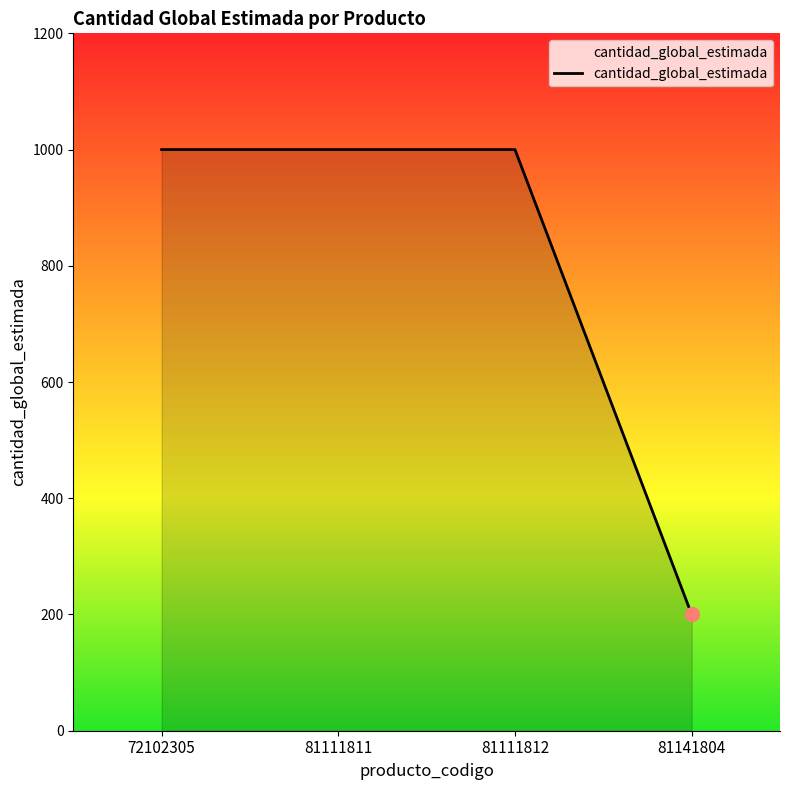

How many lines are shown in the chart?

1